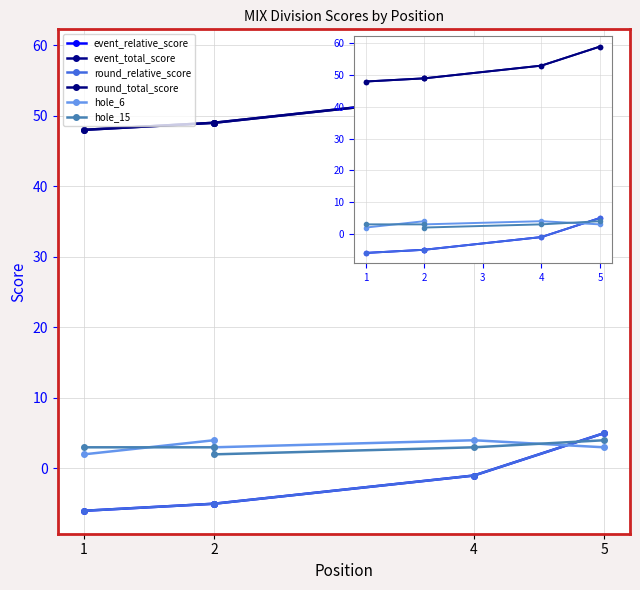

What is the label of the 1st point from the left?

1